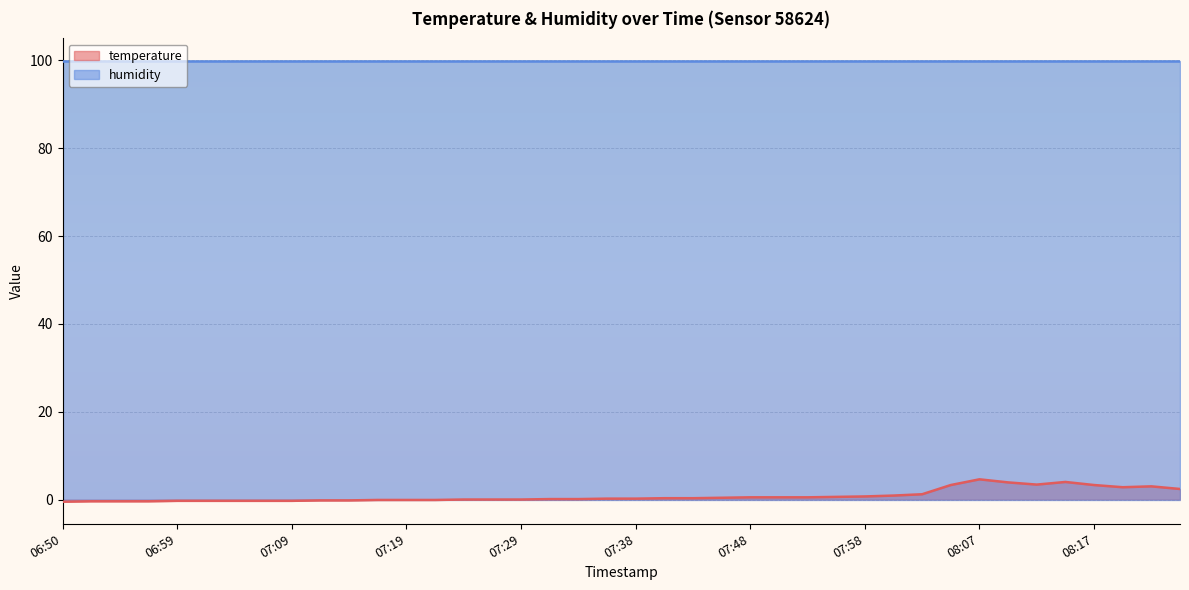

At which category does the chart reach its minimum across all series?

06:50